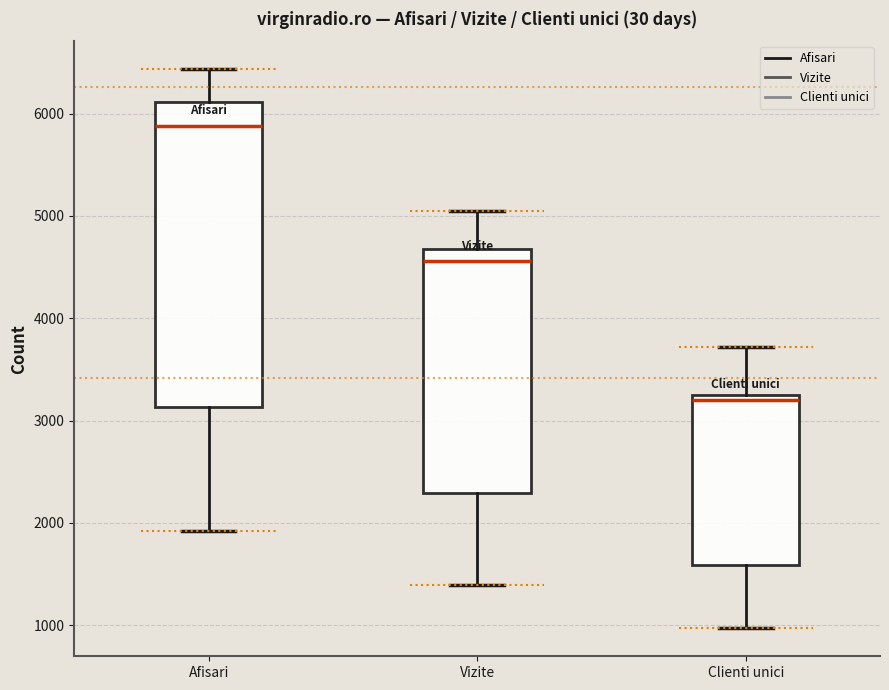

Where does the lower whisker of the box for Afisari end on the y-axis? The values are not printed on the chart, so give them approximately, as read against the axis.

1900